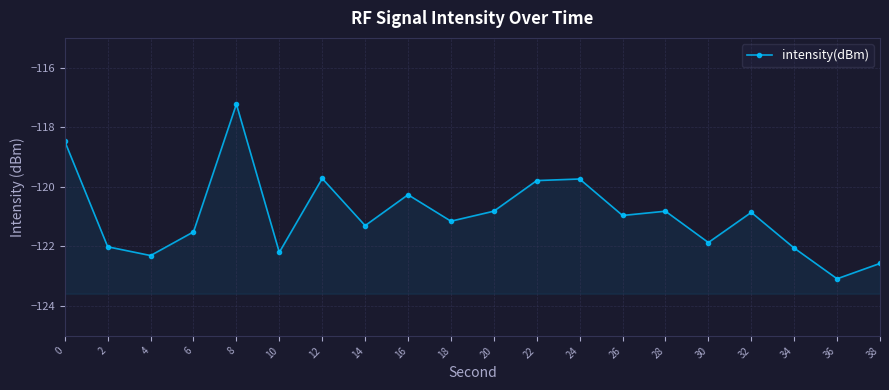

Where is the data nearest to the value -120?

22